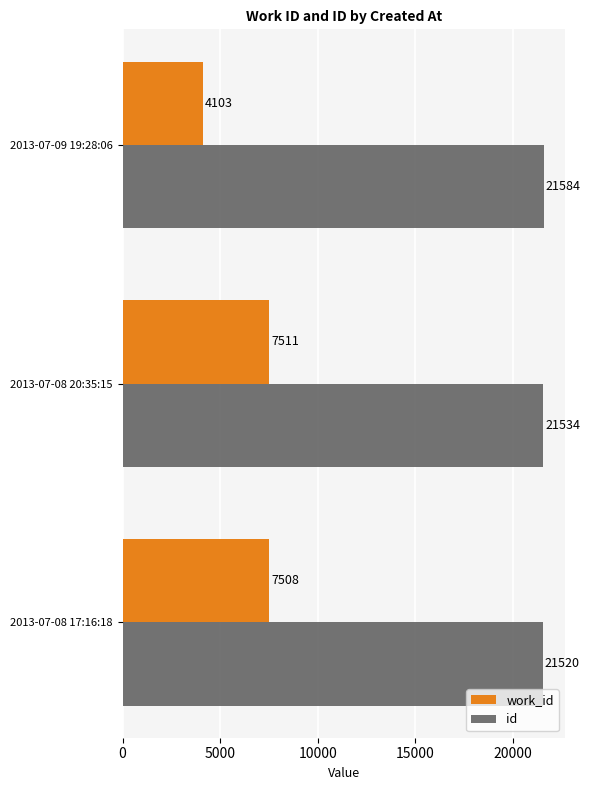

Rank the categories by work_id value from highest to lowest.

2013-07-08 20:35:15, 2013-07-08 17:16:18, 2013-07-09 19:28:06